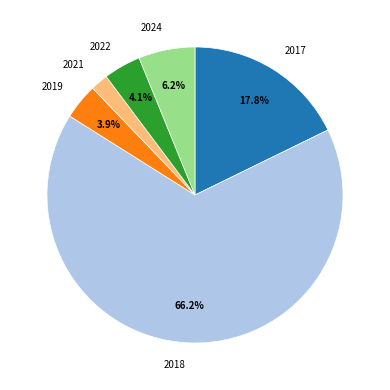

To the nearest percent, what is the difference between the largest and smallest slice percentages?

64%